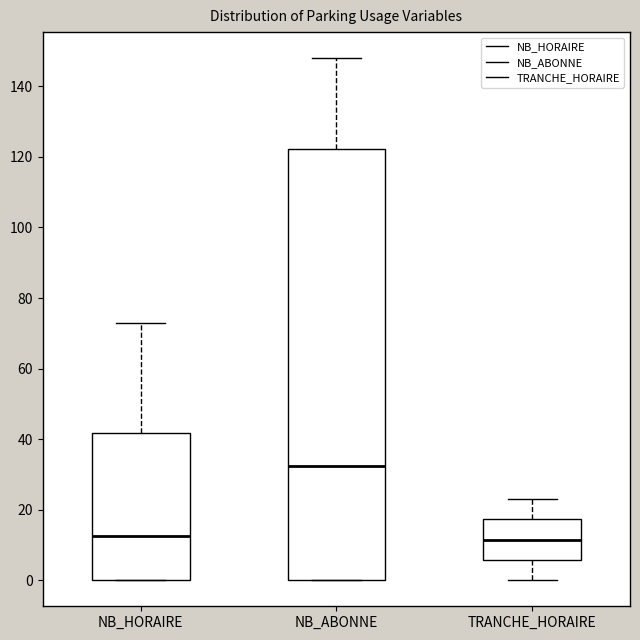

Reading left to right, read every box against the y-axis: the position of its median line, the range the box covers, and the ends of its whiskers. The values are not printed on the chart, so give them approximately, as read against the axis.

NB_HORAIRE: median 12, box 0 to 42, whiskers 0 to 74
NB_ABONNE: median 32, box 0 to 122, whiskers 0 to 148
TRANCHE_HORAIRE: median 12, box 6 to 18, whiskers 0 to 24